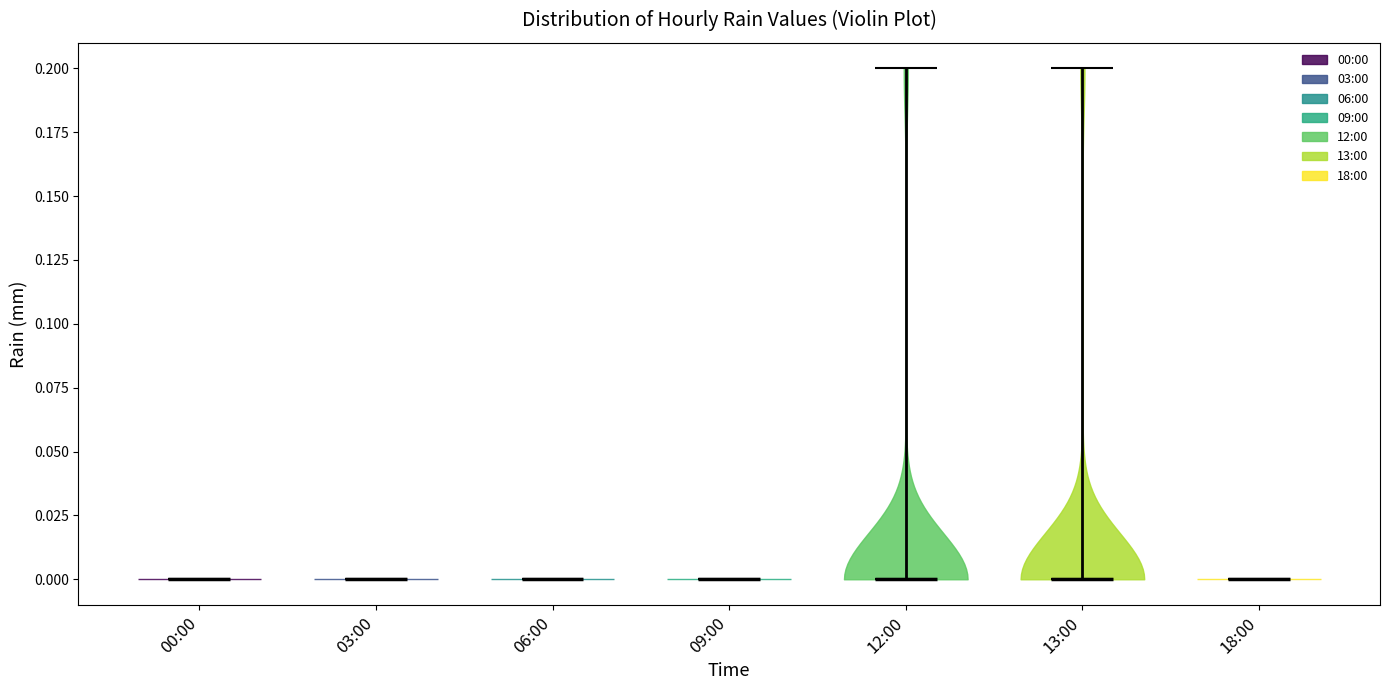

What is the lowest point the violin for 00:00 reaches on the y-axis? The values are not printed on the chart, so give them approximately, as read against the axis.

0.0